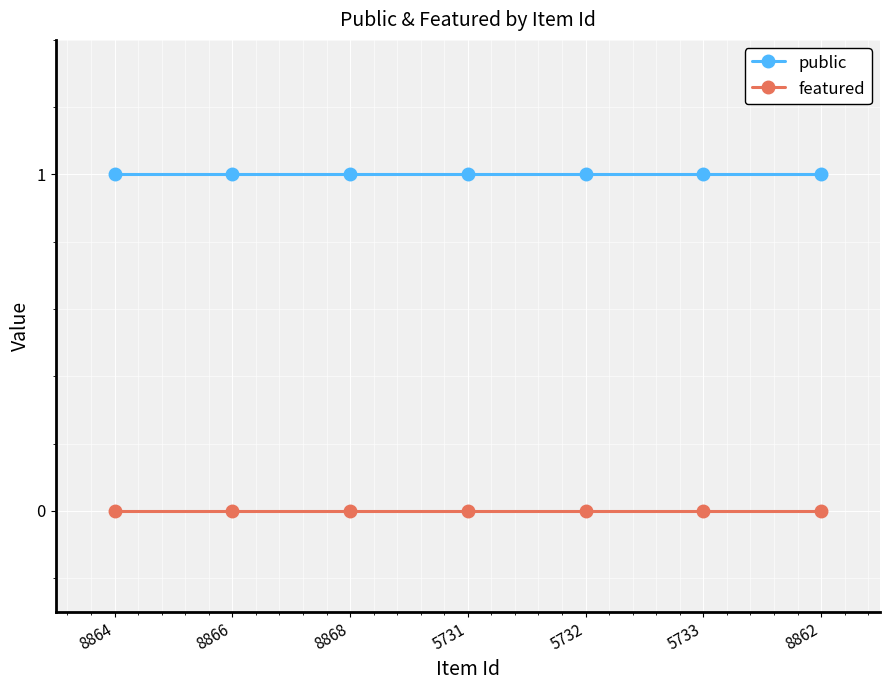

What is the value of the public point at the 2nd from the left?

1